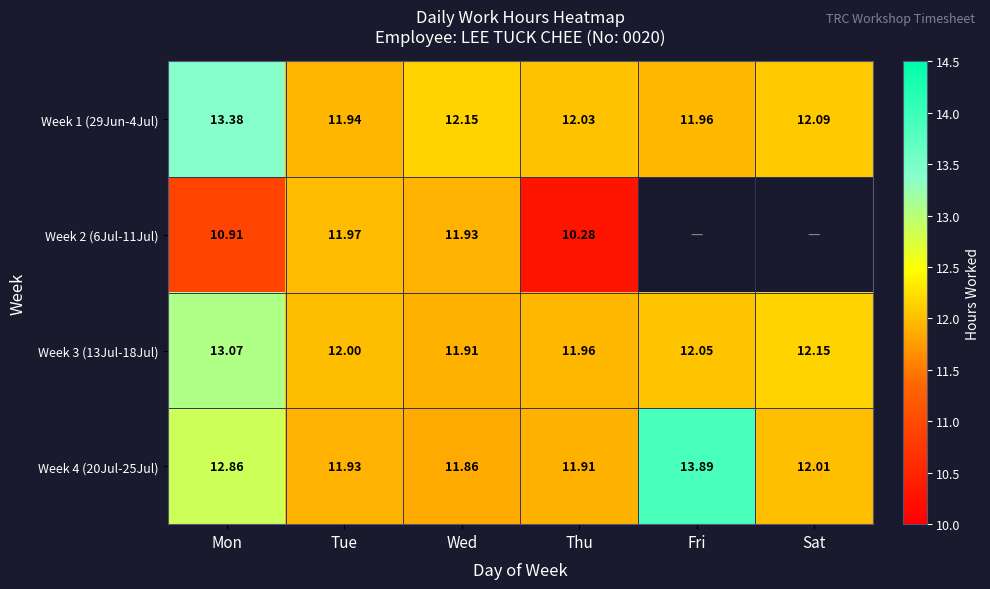

What is the difference between the highest and lowest values at Tue?

0.1